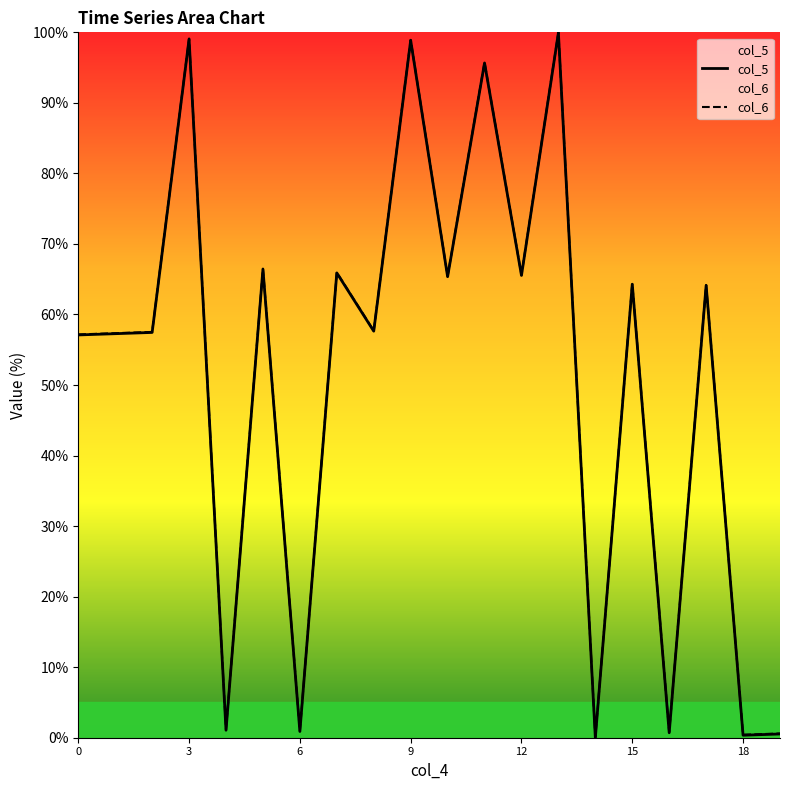

What is the difference between the maximum and minimum values in the col_6 series?

99.9